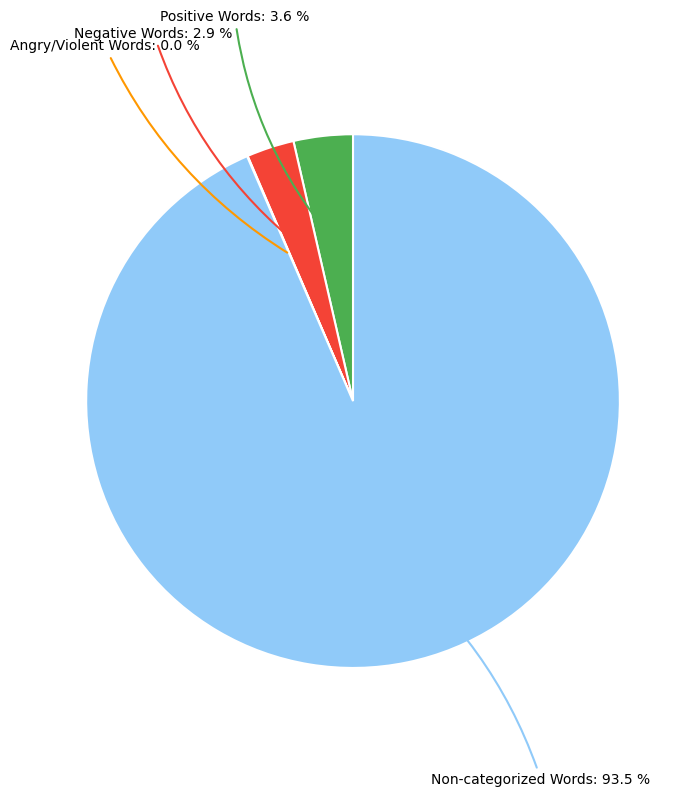

Is there any slice that represents more than half of the pie?

Yes